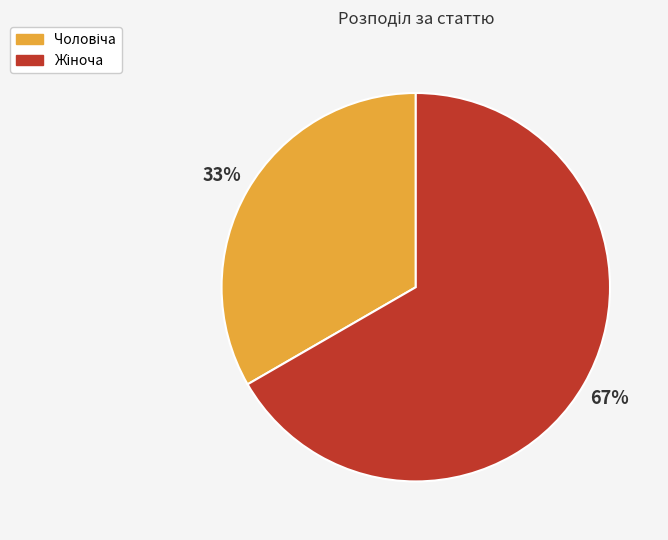

Does any single category account for the majority?

Yes